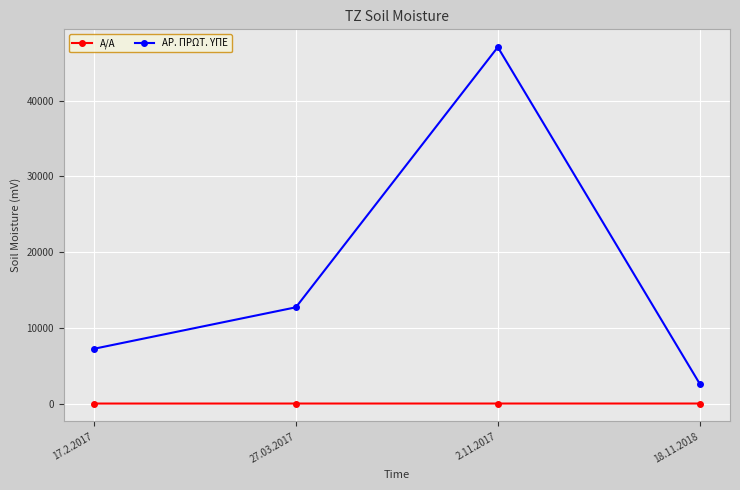

What is the difference between the ΑΡ. ΠΡΩΤ. ΥΠΕ values at 18.11.2018 and 27.03.2017?

10092